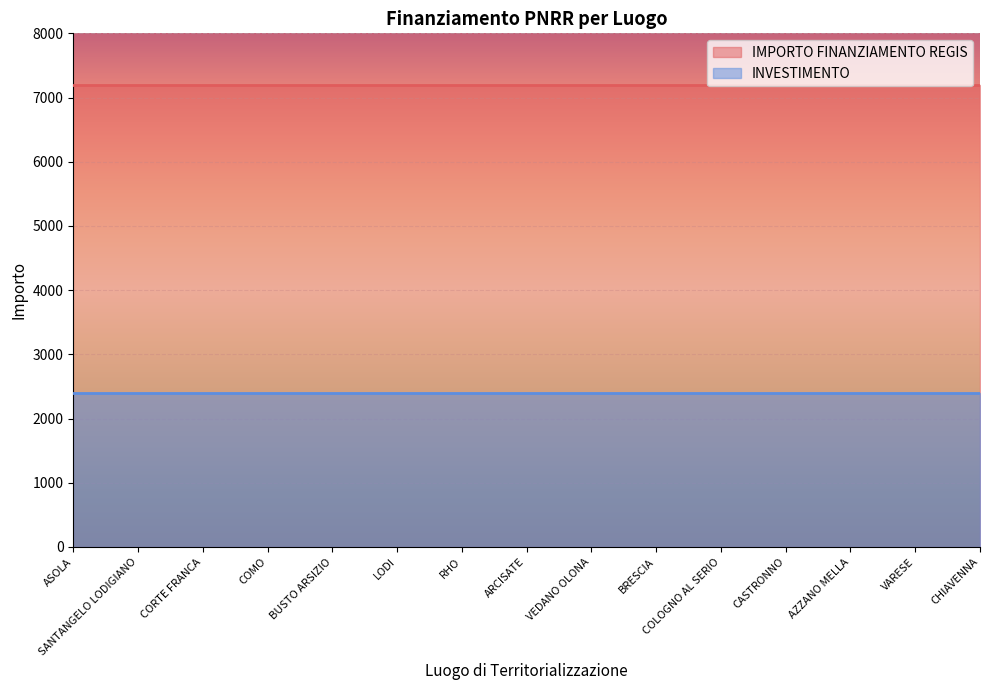

At which label is INVESTIMENTO closest to 1?

ASOLA